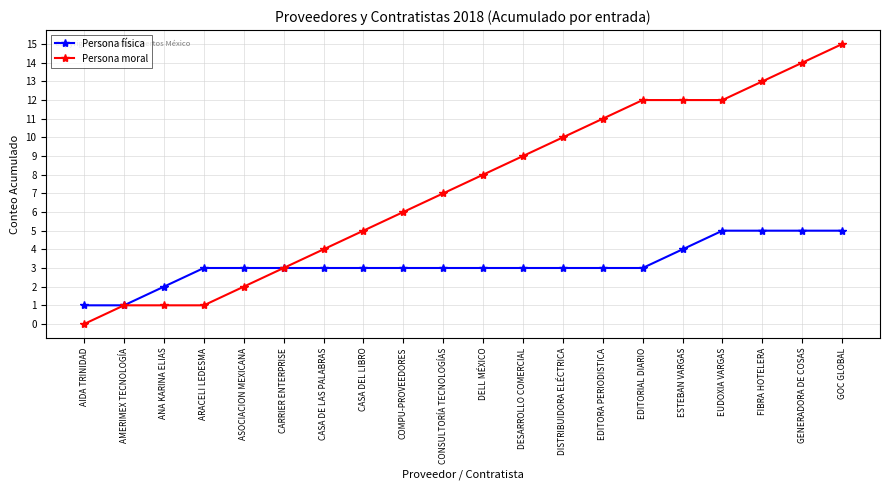

At EUDOXIA VARGAS, list the series in order from smallest to largest.

Persona física, Persona moral